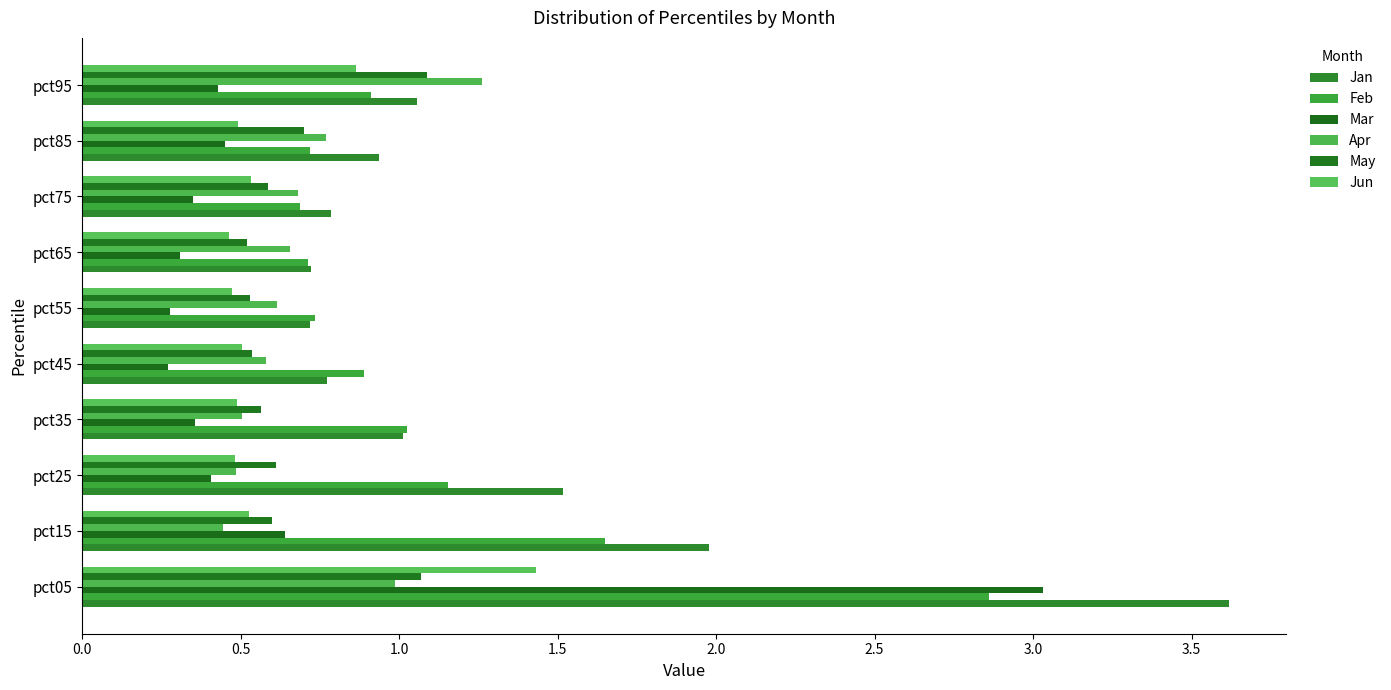

List the series in order of their peak value, highest first.

Jan, Mar, Feb, Jun, Apr, May